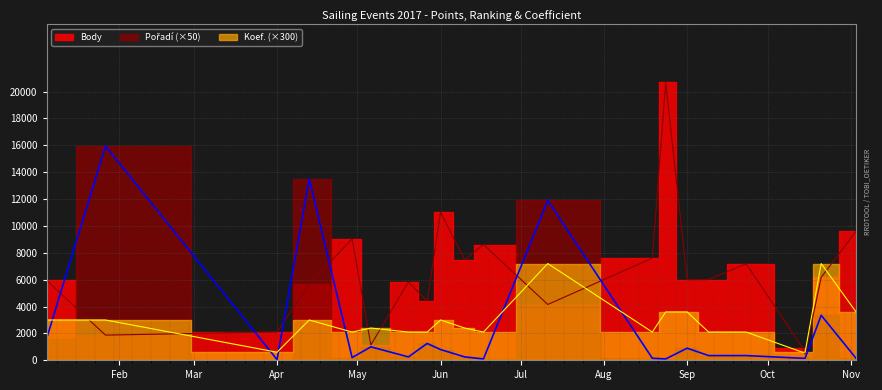

Reading right to left, what are all the values shown in this chart?

Body: 9600	6173	452	938	7187	6006	5987	20691	7604	4155	8619	7468	11010	4391	5834	1139	9039	5651	2110	1872	5959
Pořadí: 150	3350	150	150	350	350	900	100	150	11900	100	250	800	1250	250	1000	200	13500	50	15950	1600
Koef.: 3600	7200	600	600	2100	2100	3600	3600	2100	7200	2100	2400	3000	2100	2100	2400	2100	3000	600	3000	3000